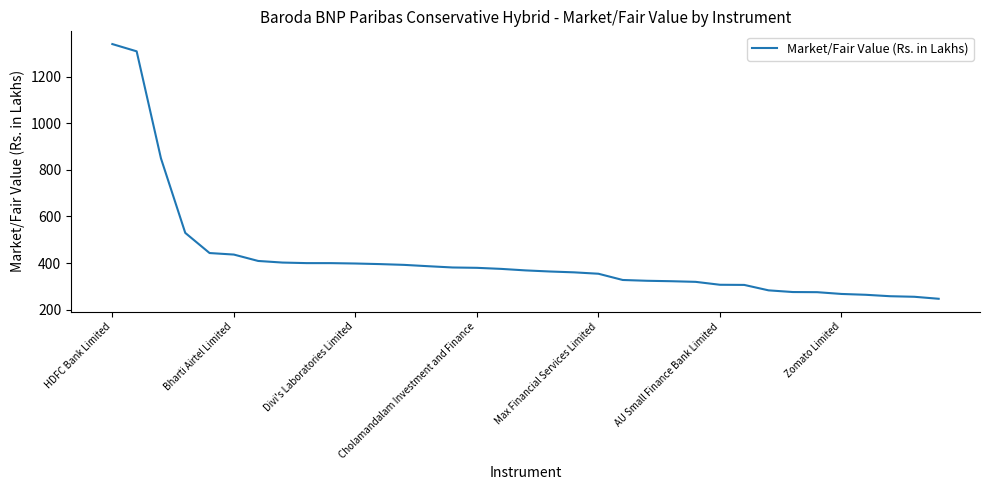

What is the minimum value shown in the chart?

247.4